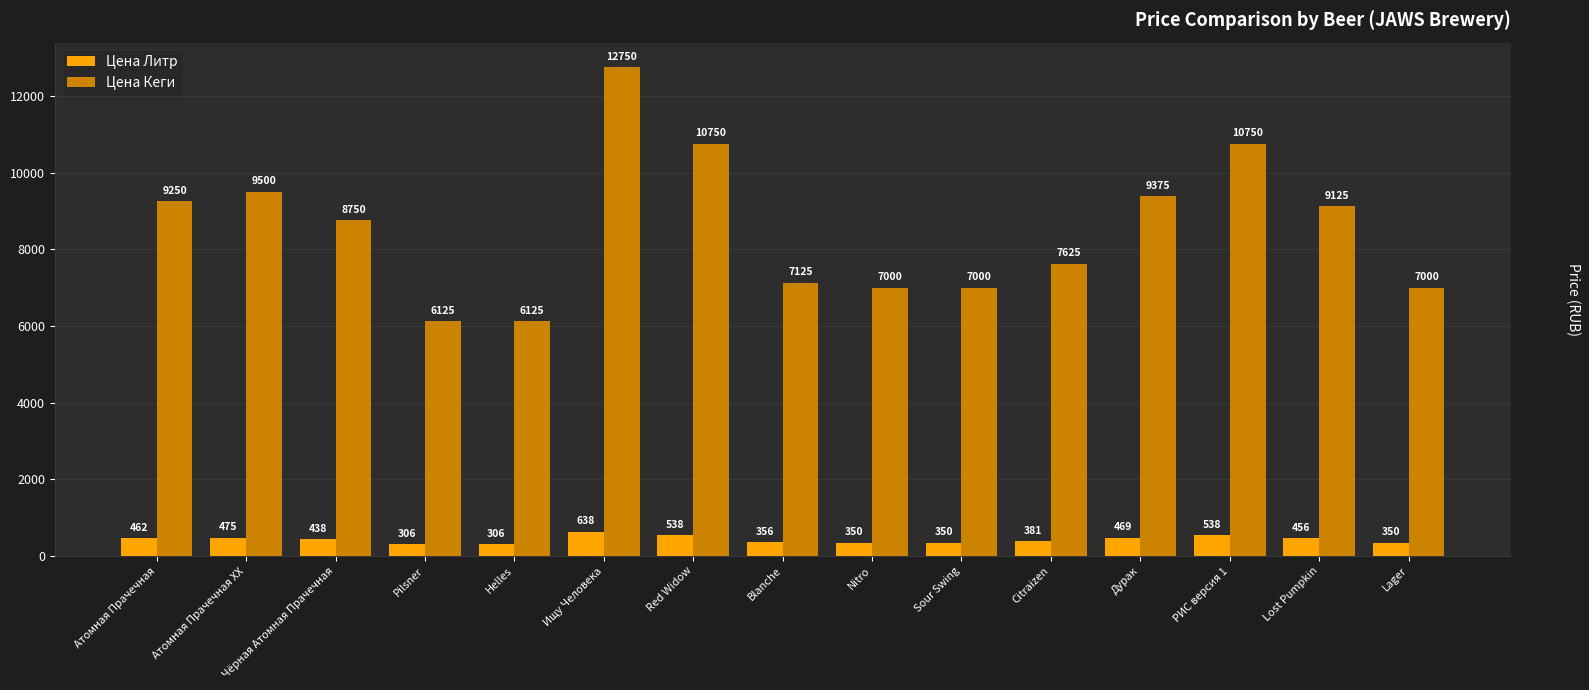

Which series has the widest spread of values?

Цена Кеги